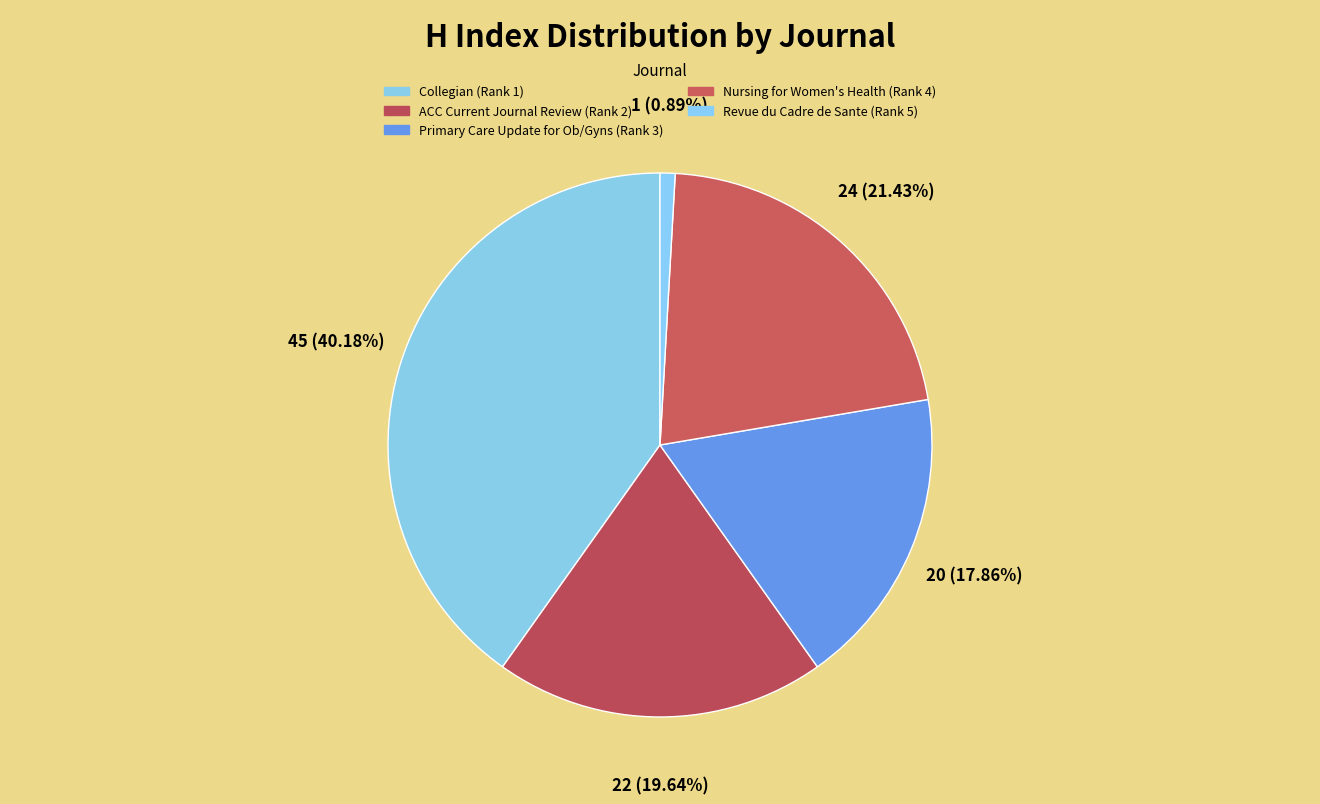

How many segments does this pie chart have?

5